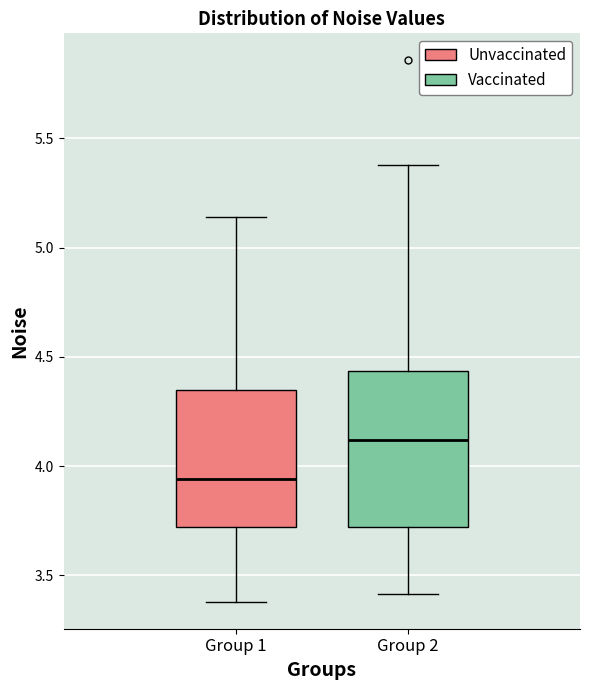

Where does the lower whisker of the box for Group 1 end on the y-axis? The values are not printed on the chart, so give them approximately, as read against the axis.

3.40